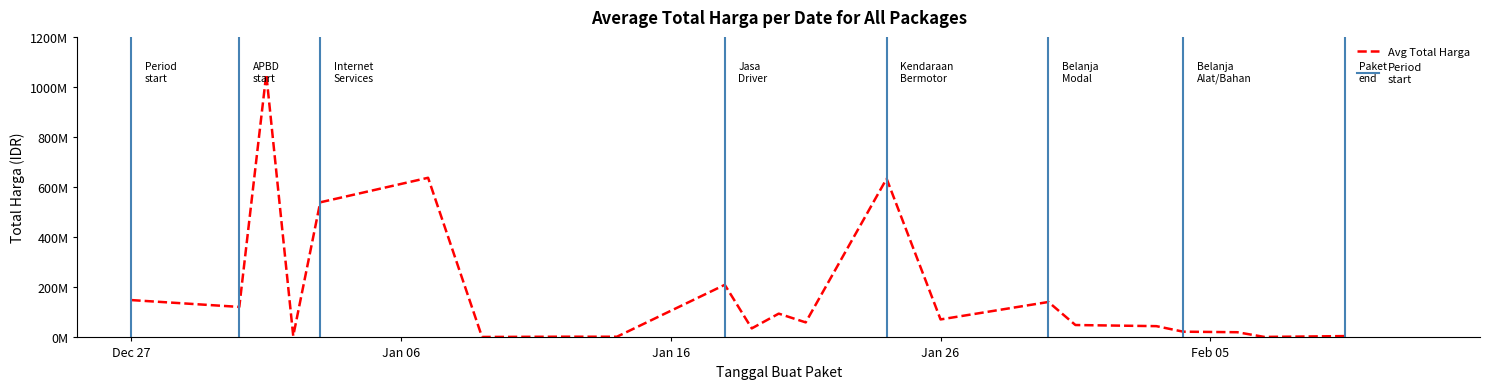

At which category does the data reach its first local valley?

4